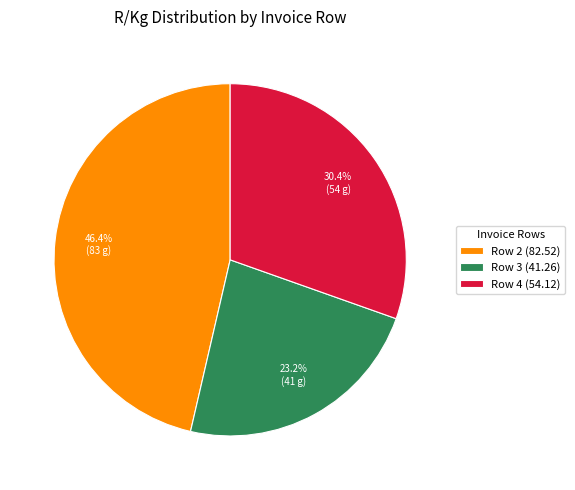

Is there a majority slice in this chart?

No